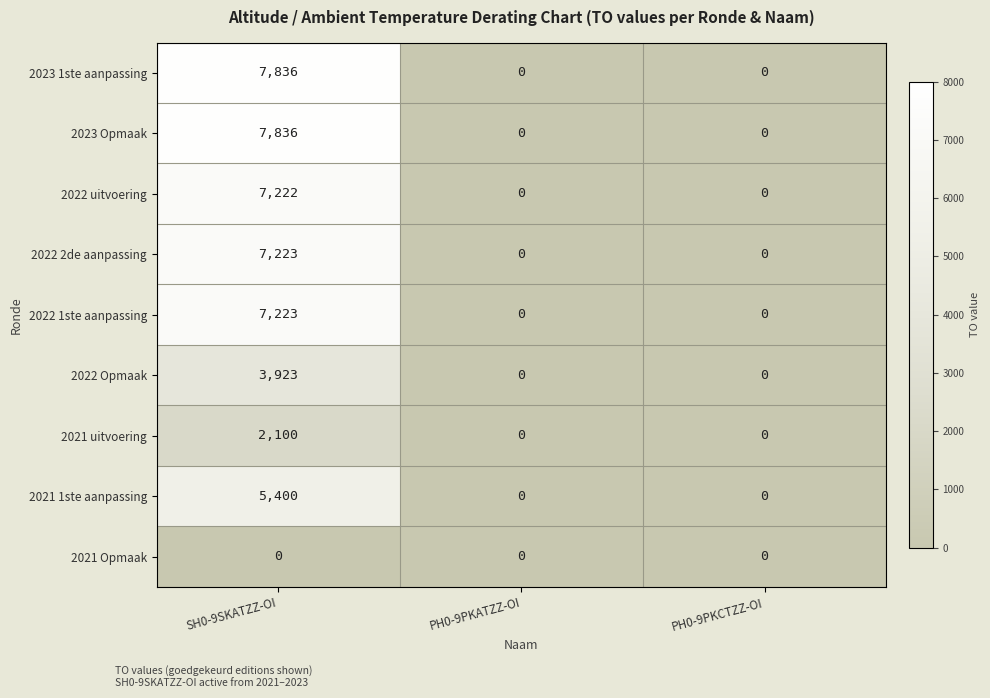

How many 2021 uitvoering values are between 0 and 2100?

3